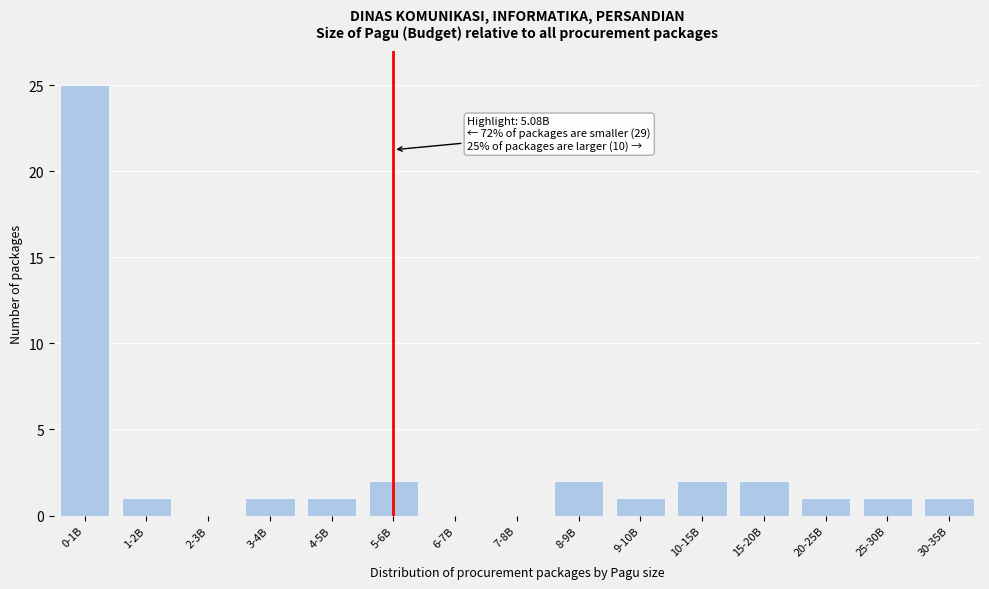

Reading left to right, list all the values displayed in this chart.

0-1B=25	1-2B=1	2-3B=0	3-4B=1	4-5B=1	5-6B=2	6-7B=0	7-8B=0	8-9B=2	9-10B=1	10-15B=2	15-20B=2	20-25B=1	25-30B=1	30-35B=1